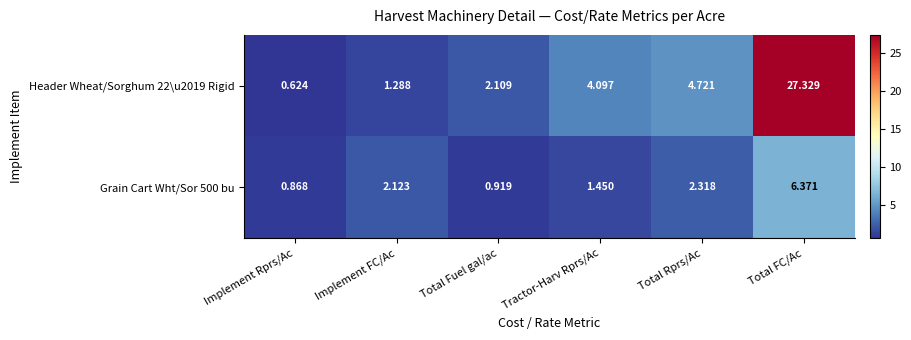

At which label is Grain Cart Wht/Sor 500 bu closest to 3?

Total Rprs/Ac